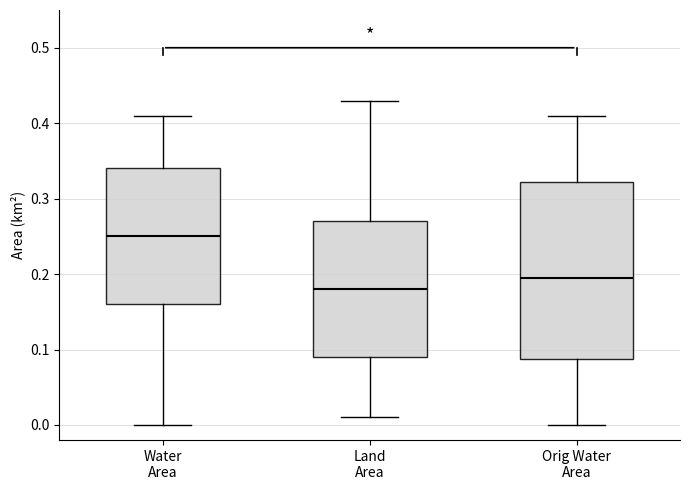

Which box is the tallest, from its lower edge to its upper edge?

Orig Water Area